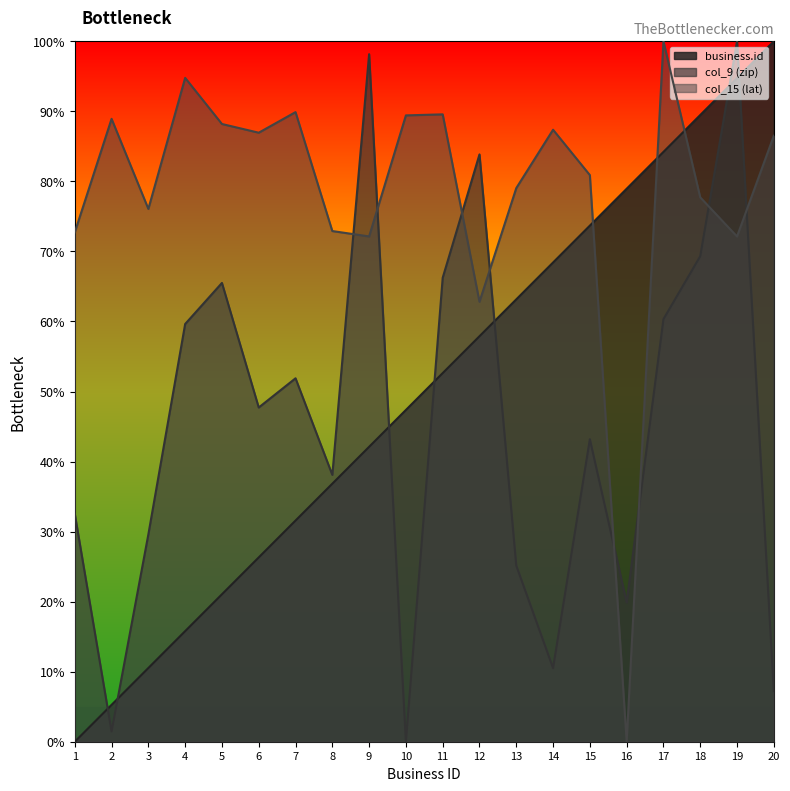

Which has a higher value, 17 or 18?

18